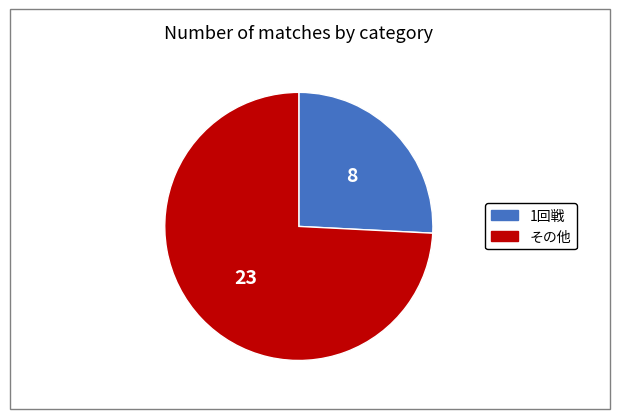

Does any single category account for the majority?

Yes